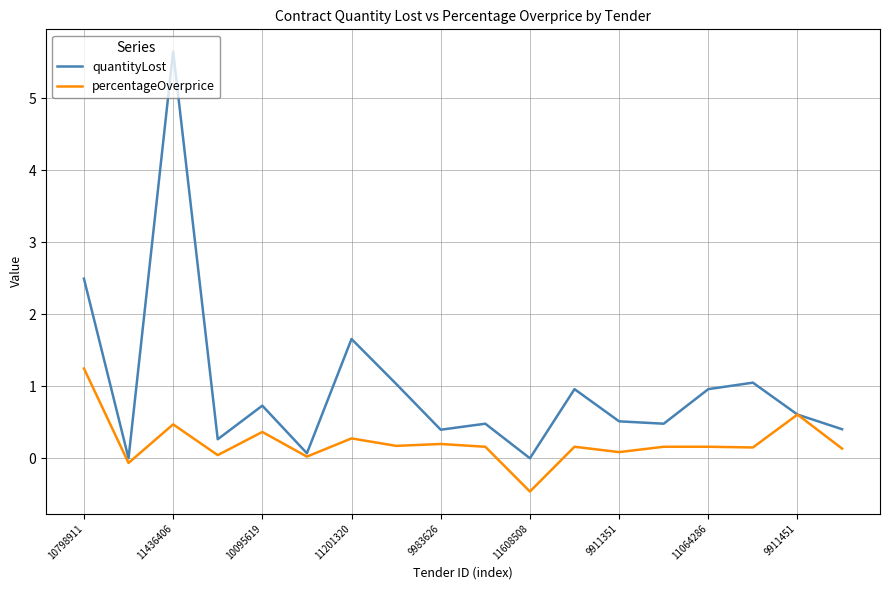

What are all the series names shown in the legend?

quantityLost, percentageOverprice